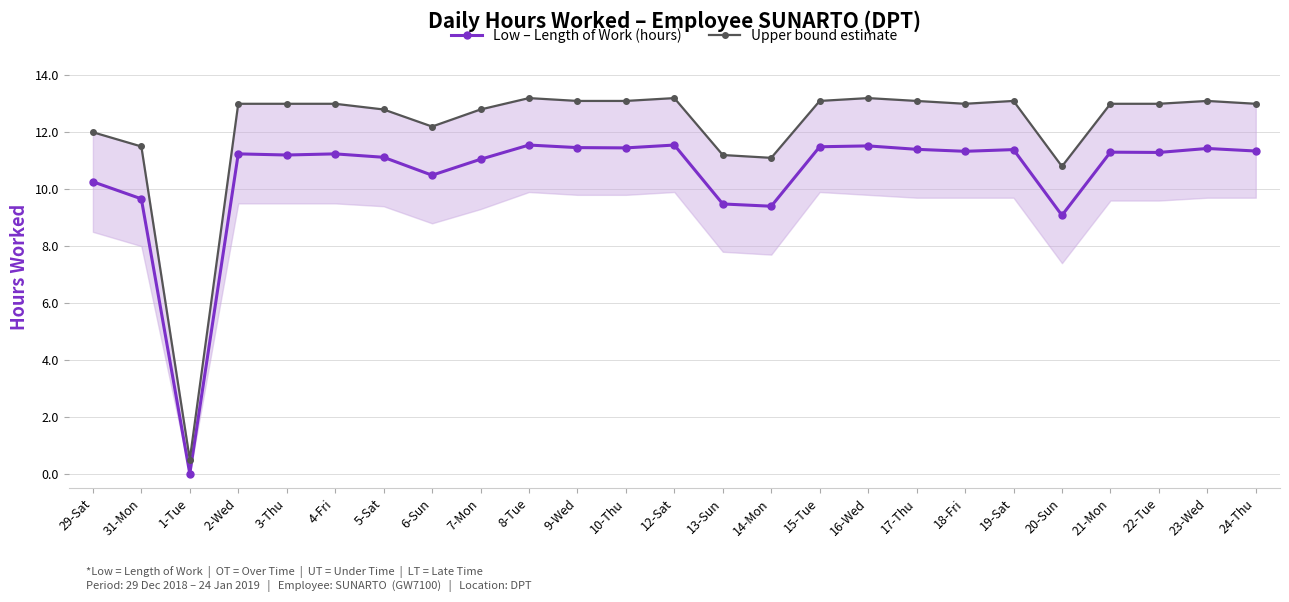

Rank the categories by Low – Length of Work (hours) value from lowest to highest.

1-Tue, 20-Sun, 14-Mon, 13-Sun, 31-Mon, 29-Sat, 6-Sun, 7-Mon, 5-Sat, 3-Thu, 2-Wed, 4-Fri, 22-Tue, 21-Mon, 18-Fri, 24-Thu, 19-Sat, 17-Thu, 23-Wed, 10-Thu, 9-Wed, 15-Tue, 16-Wed, 8-Tue, 12-Sat